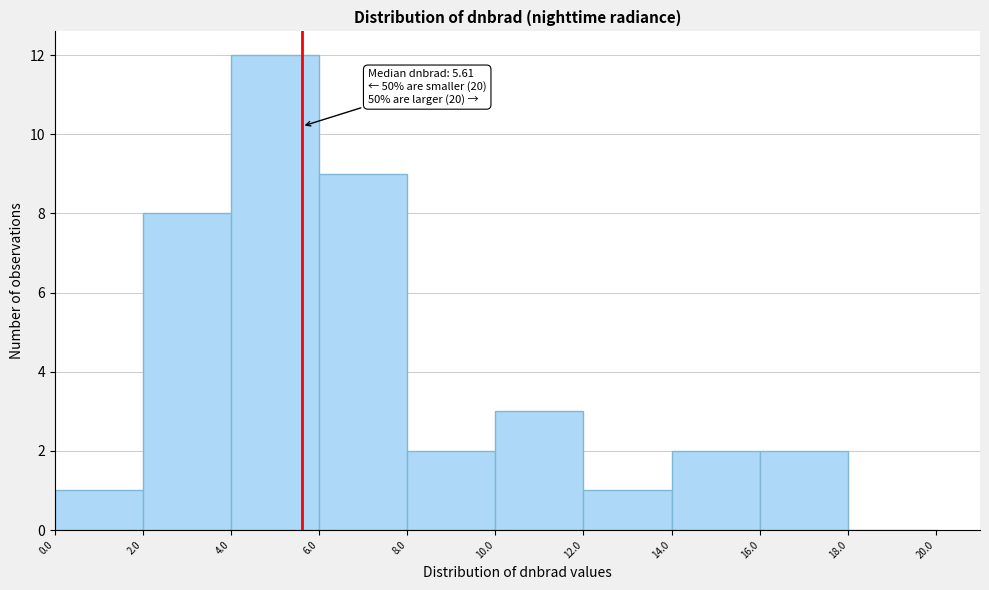

Over which range of the x-axis is the bar tallest?

4.0 to 6.0